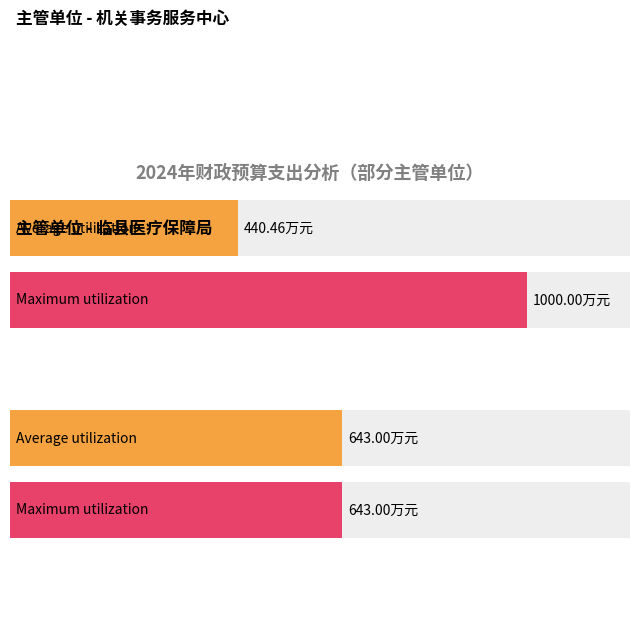

True or false: Average utilization has a value of 412.9 at 临县政协.

False